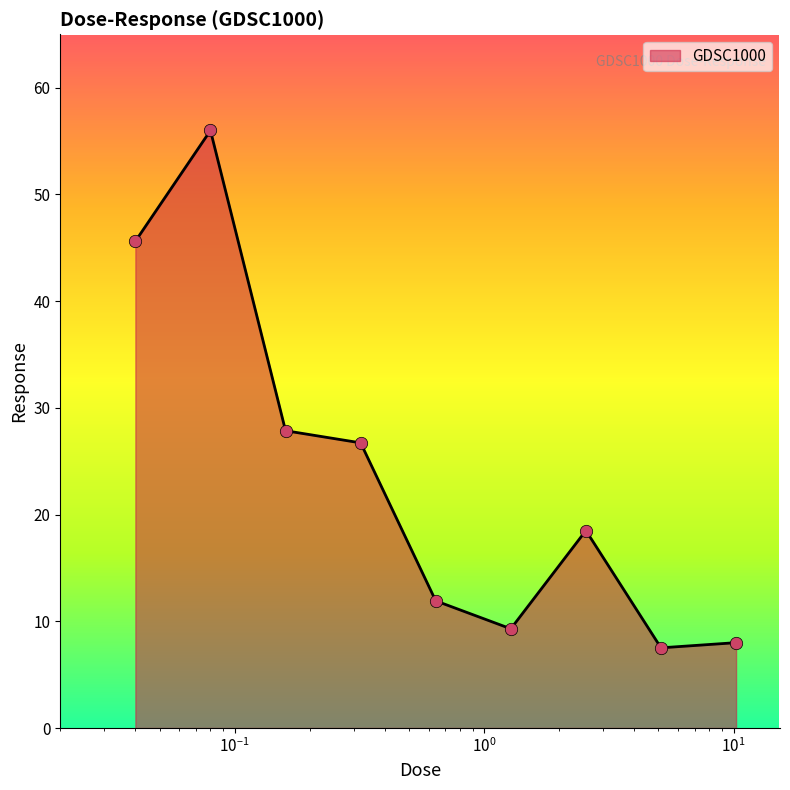

What is the difference between the maximum and minimum values?

48.5